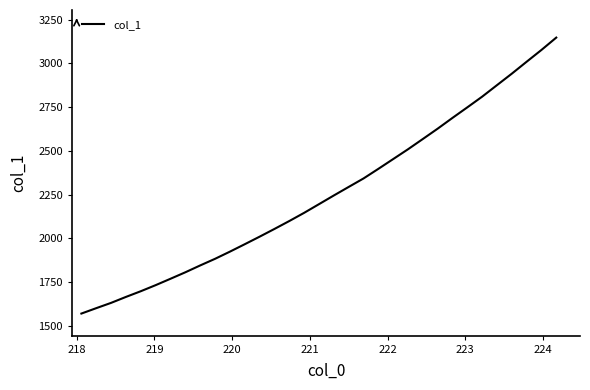

What is the minimum value shown in the chart?

1570.1